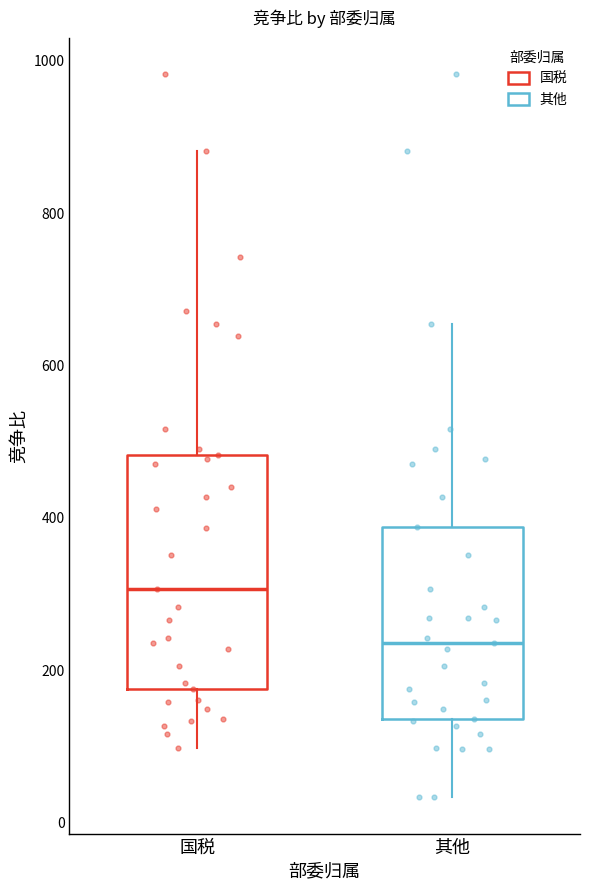

Where does the median line of the box for 其他 sit on the y-axis? The values are not printed on the chart, so give them approximately, as read against the axis.

240